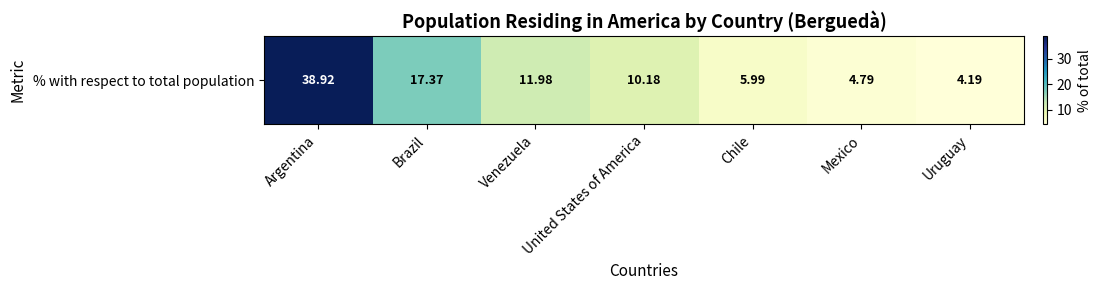

What is the average value?

13.3